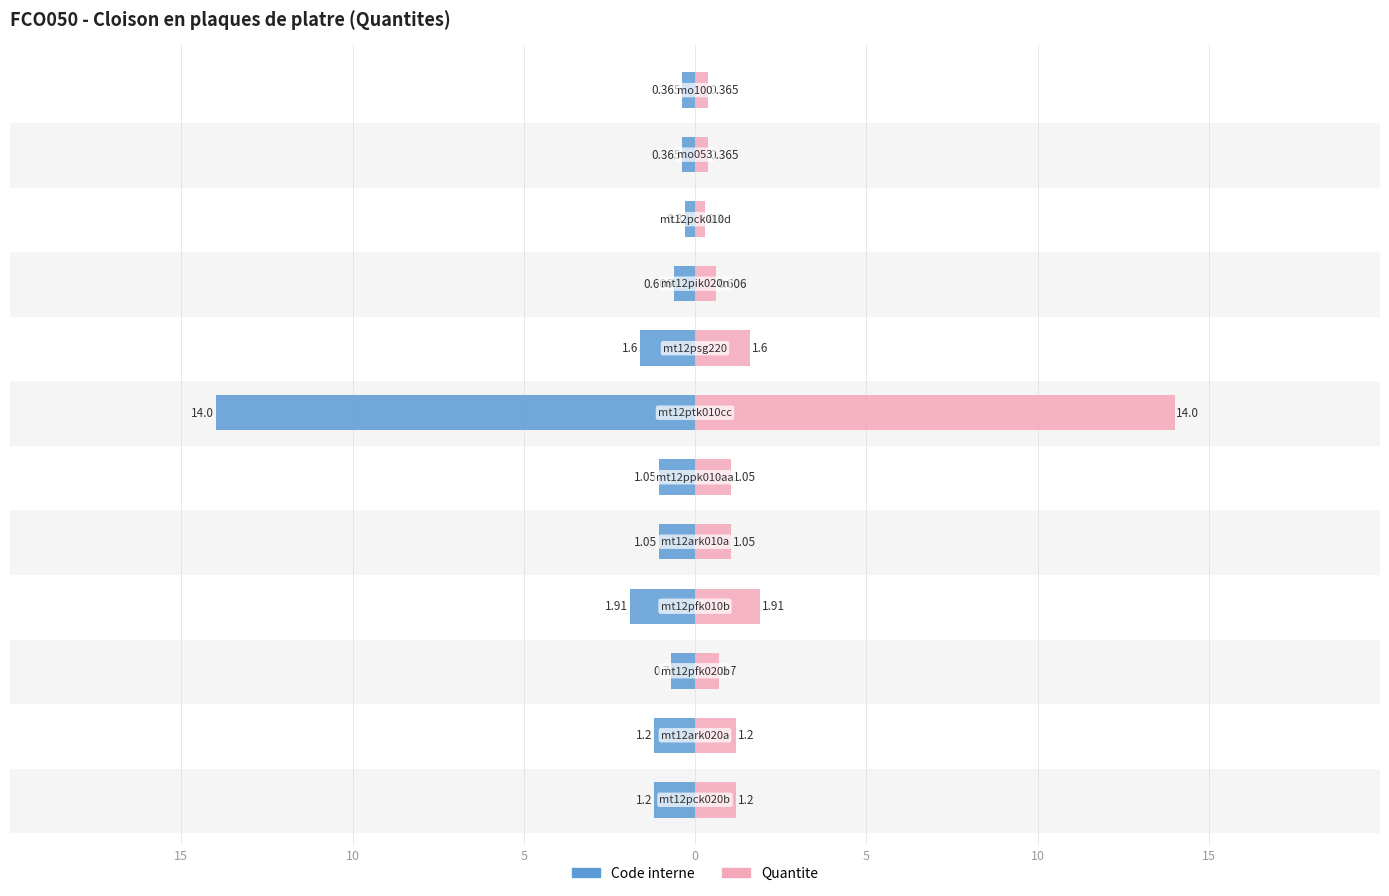

How many bars are there in each group?

2